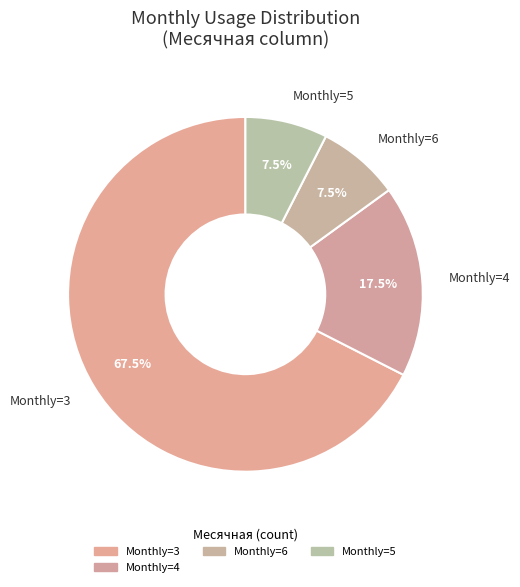

Which slice is the largest?

Monthly=3